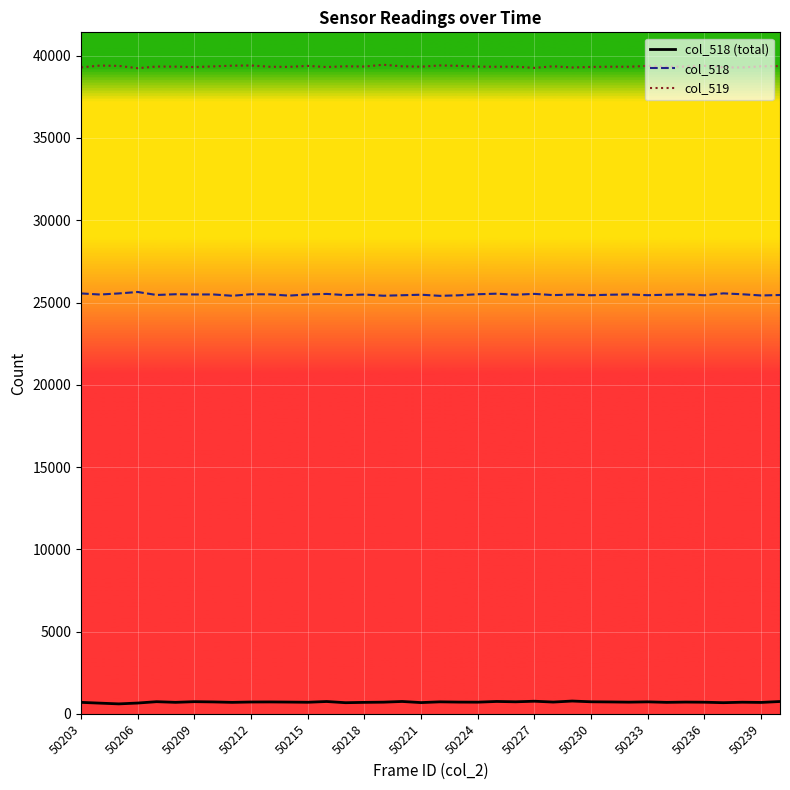

True or false: col_519 and col_518 intersect in this chart.

False